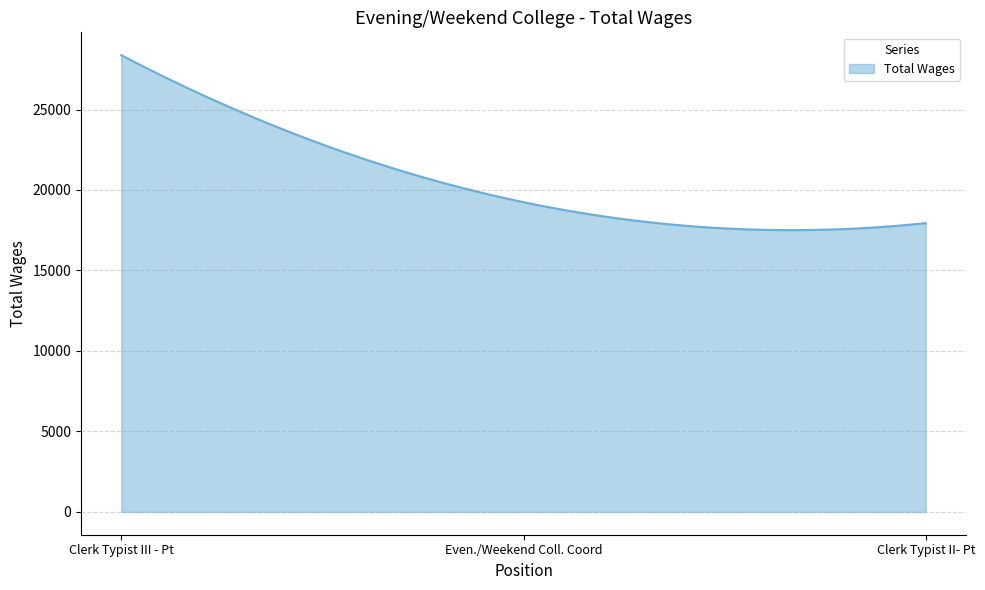

How many lines are shown in the chart?

1